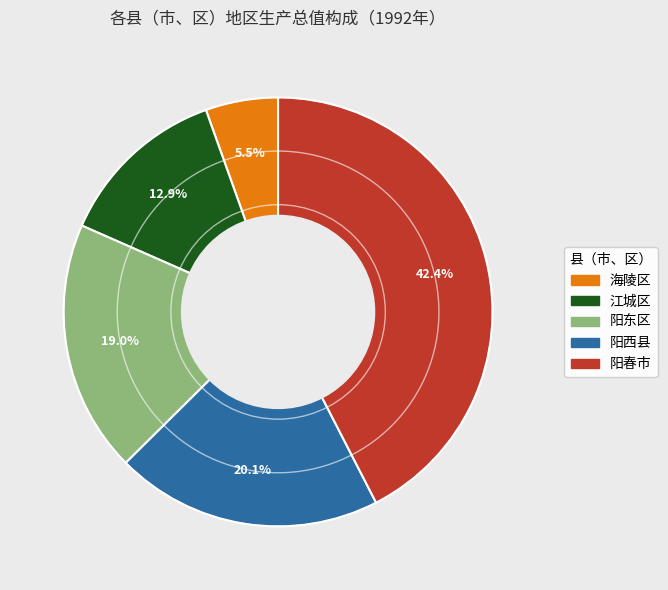

True or false: 江城区 accounts for 13% of the total.

True